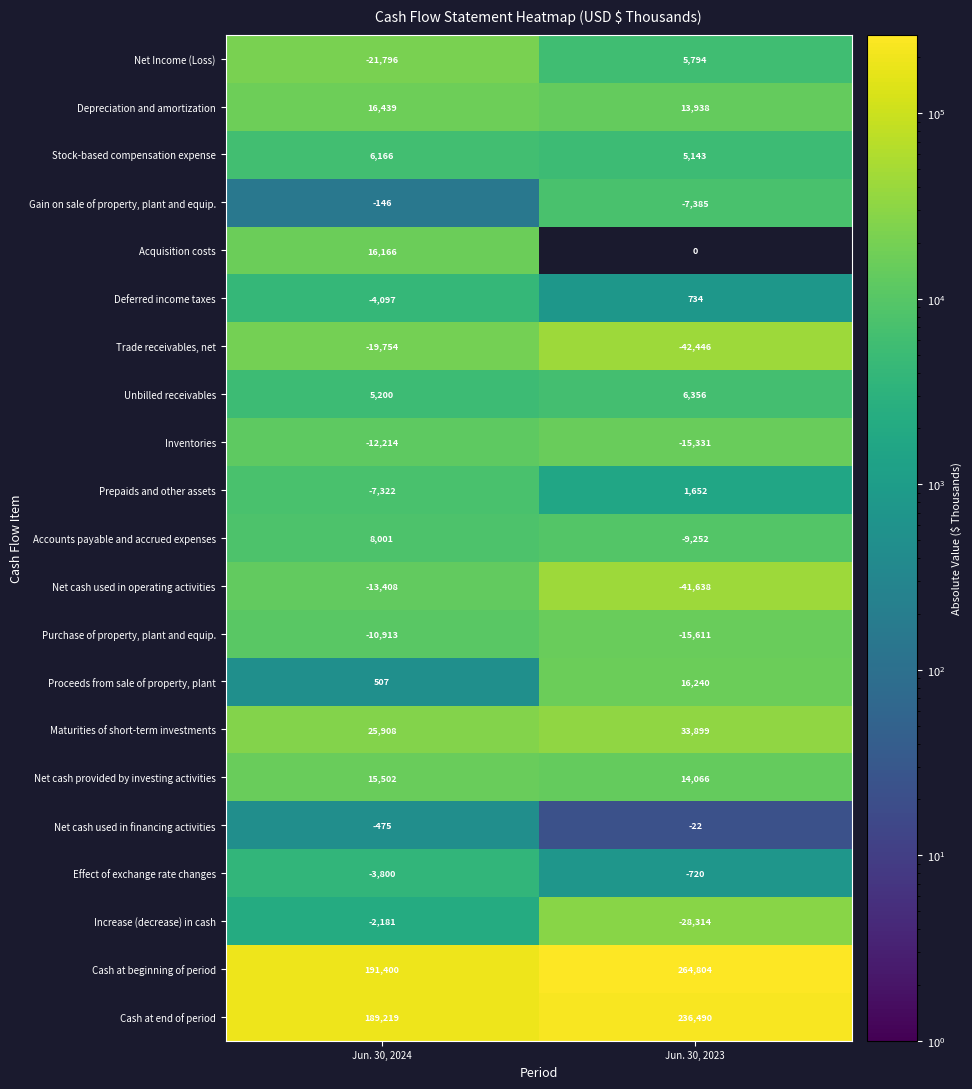

Which has a higher value, Jun. 30, 2024 or Jun. 30, 2023?

Jun. 30, 2024